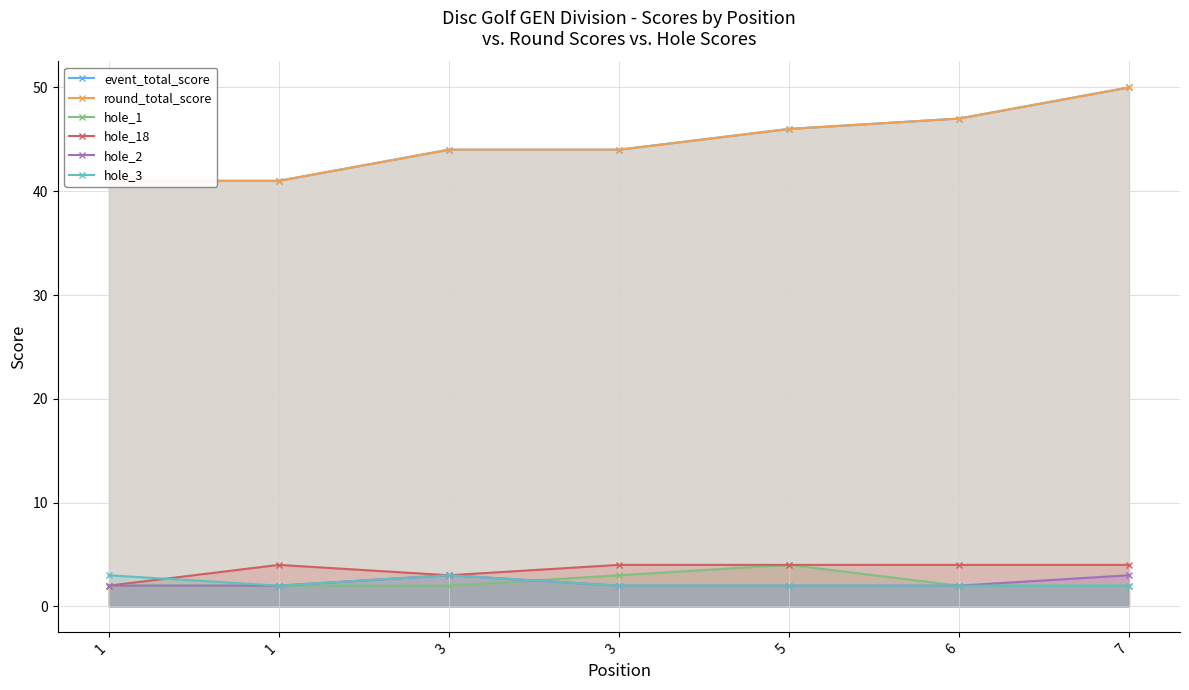

True or false: hole_2 has more than 0 interior local peaks.

True